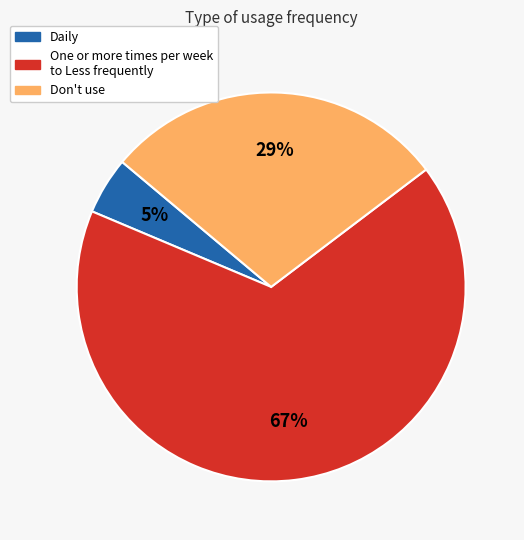

Is there a majority slice in this chart?

Yes